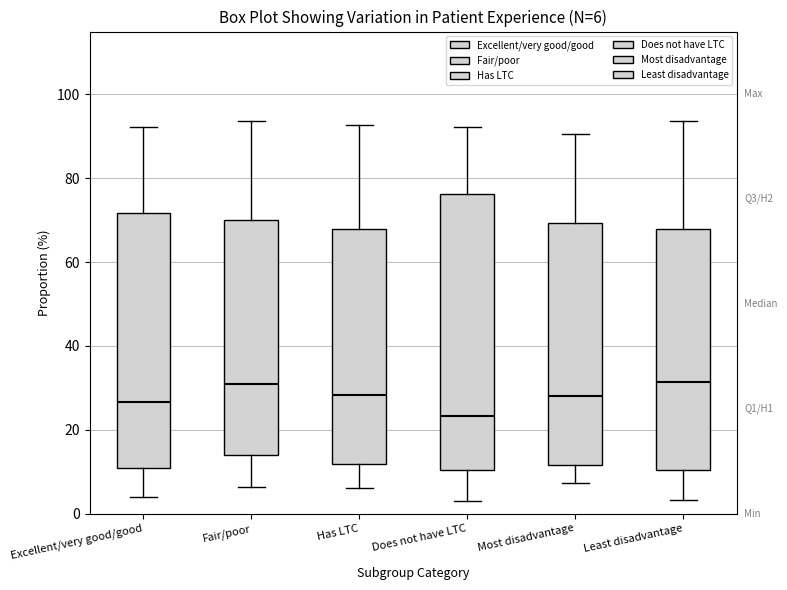

Comparing the boxes themselves (not the whiskers), which one is the tallest?

Does not have LTC